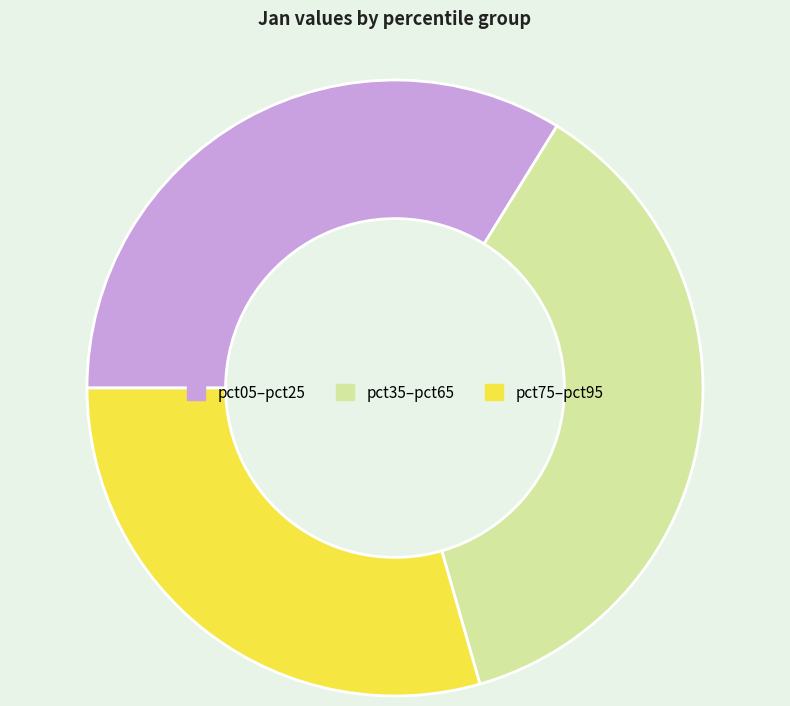

Which slice is the smallest?

pct75–pct95